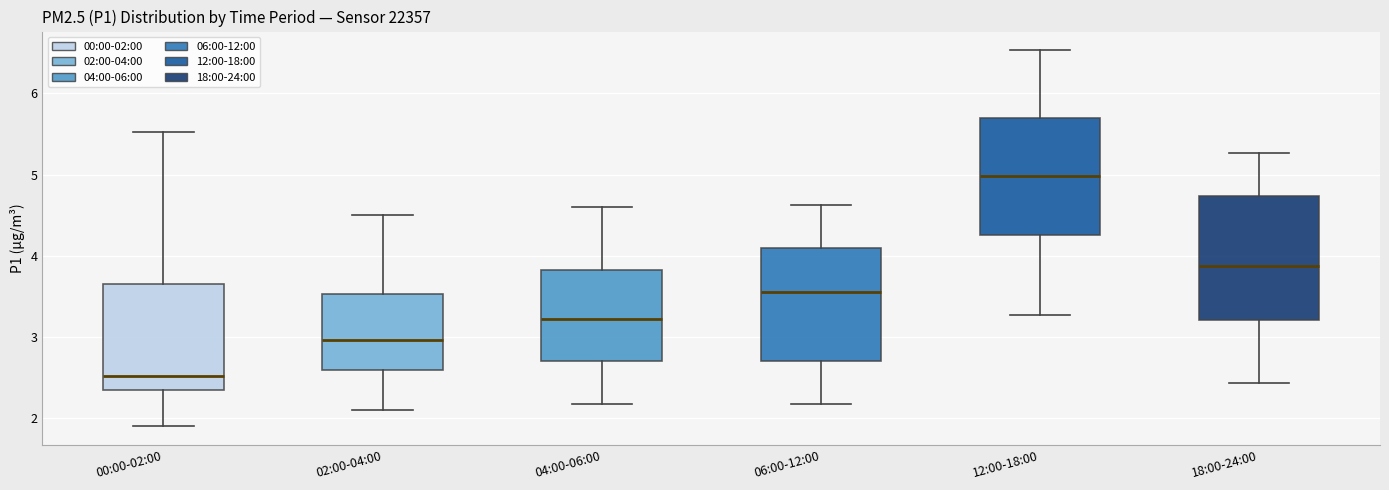

Reading left to right, transcribe this box plot: for each box, give where its median line is, the range the box spans, and where its two whiskers end, as read against the y-axis. The values are not printed on the chart, so give them approximately, as read against the axis.

00:00-02:00: median 2.5, box 2.4 to 3.6, whiskers 1.9 to 5.5
02:00-04:00: median 3.0, box 2.6 to 3.5, whiskers 2.1 to 4.5
04:00-06:00: median 3.2, box 2.7 to 3.8, whiskers 2.2 to 4.6
06:00-12:00: median 3.6, box 2.7 to 4.1, whiskers 2.2 to 4.6
12:00-18:00: median 5.0, box 4.3 to 5.7, whiskers 3.3 to 6.5
18:00-24:00: median 3.9, box 3.2 to 4.7, whiskers 2.4 to 5.3